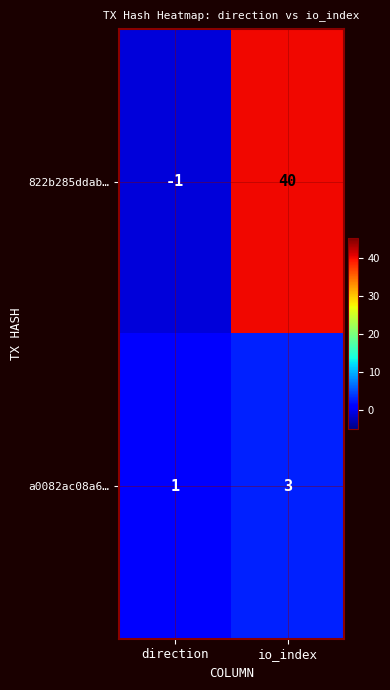

What is the greatest value displayed?

40